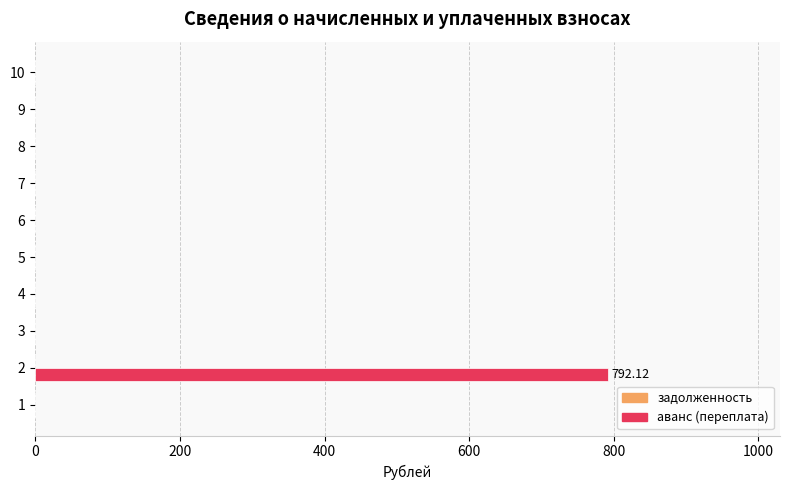

What is the sum of all values?

792.1